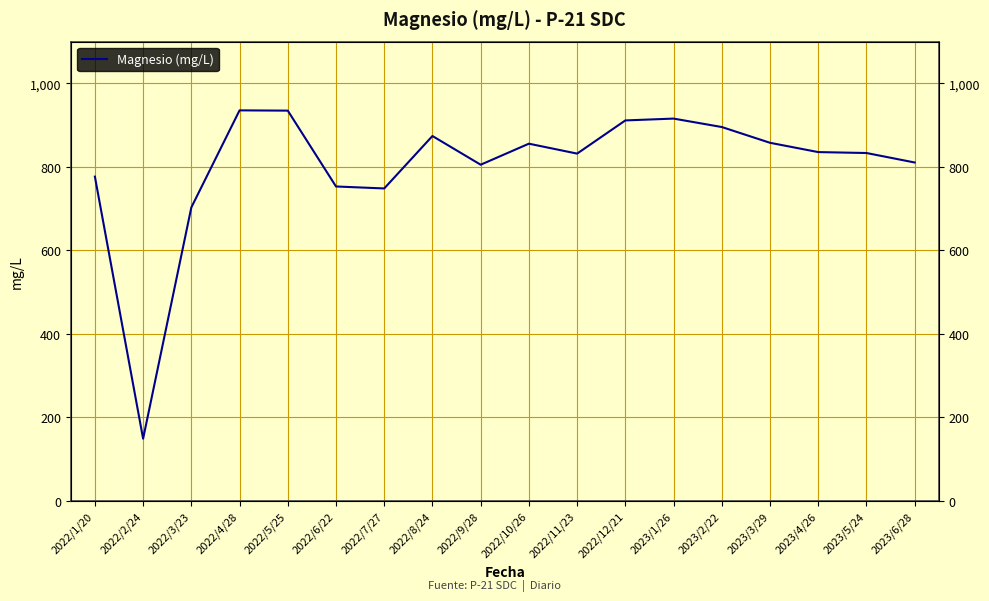

What is the ratio of the value at 2022/4/28 to the value at 2023/4/26?

1.1